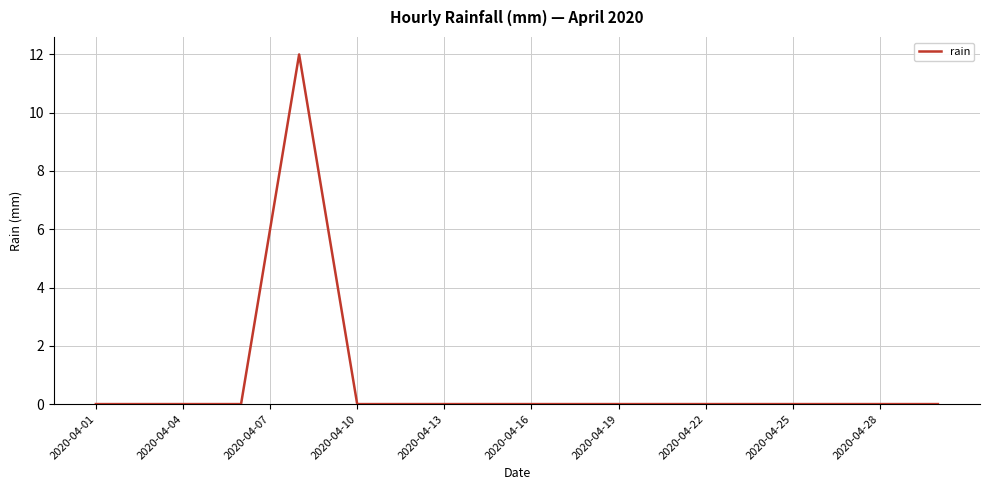

What is the sum of all values?

24